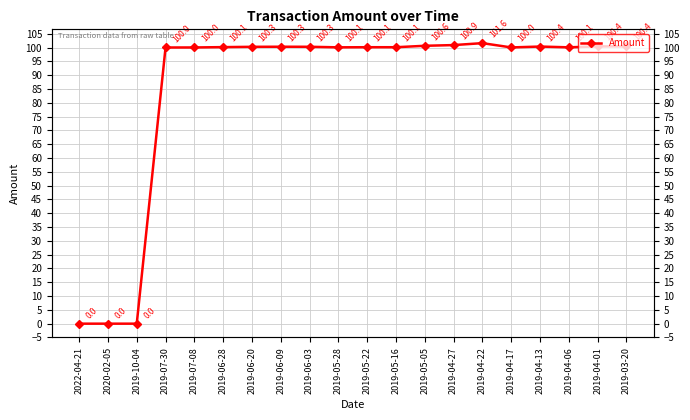

The chart shows a value of 101.6 at 2019-04-22. True or false?

True